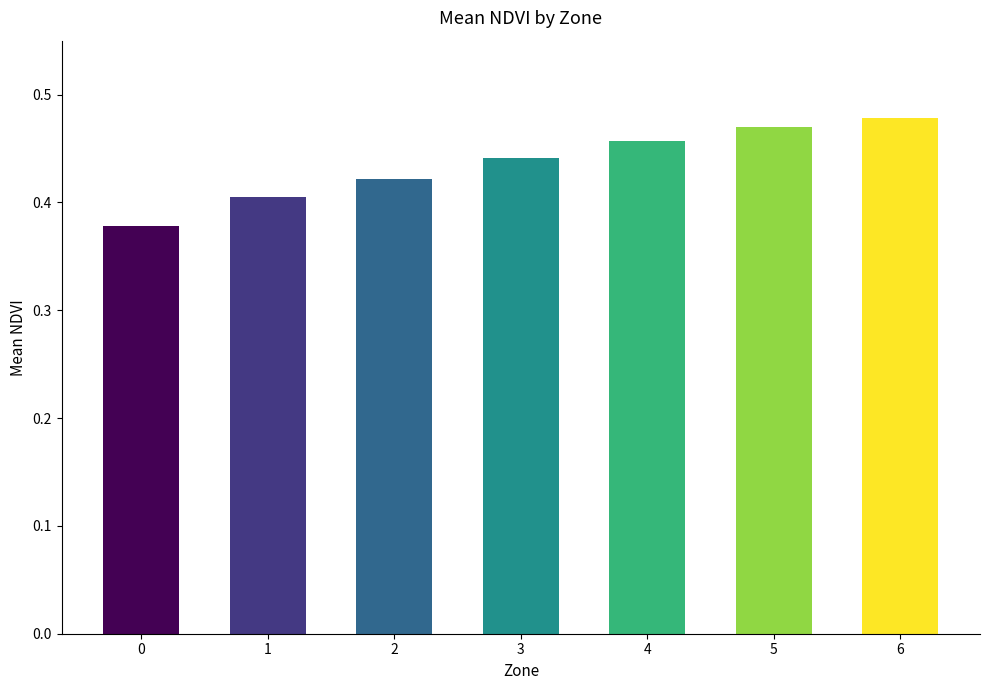

Are the bars horizontal?

No